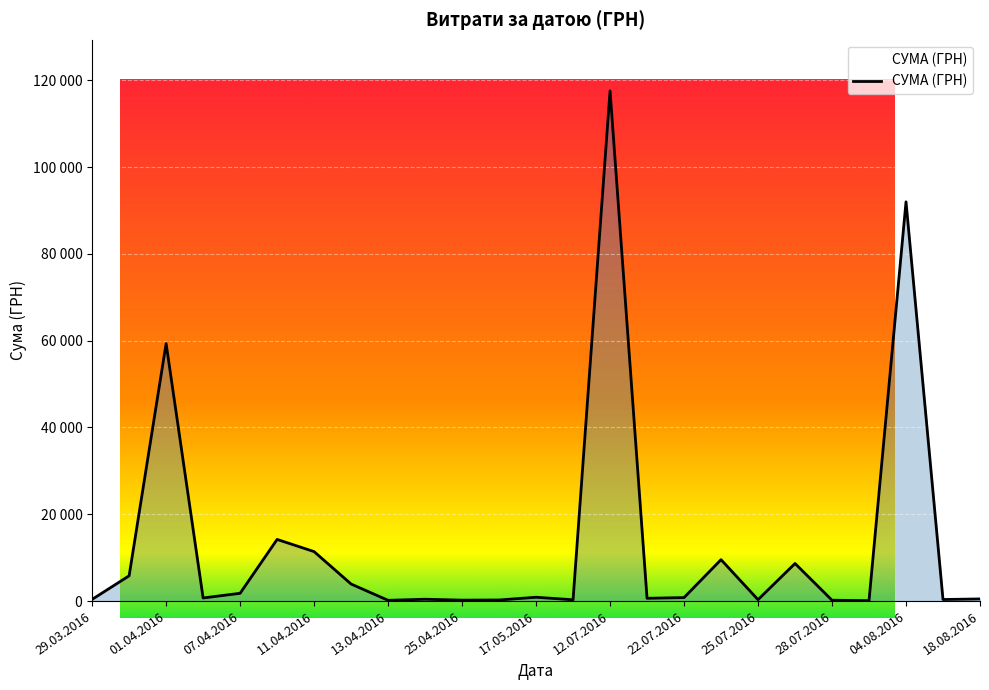

What is the value of the 10th point from the left?

425.8